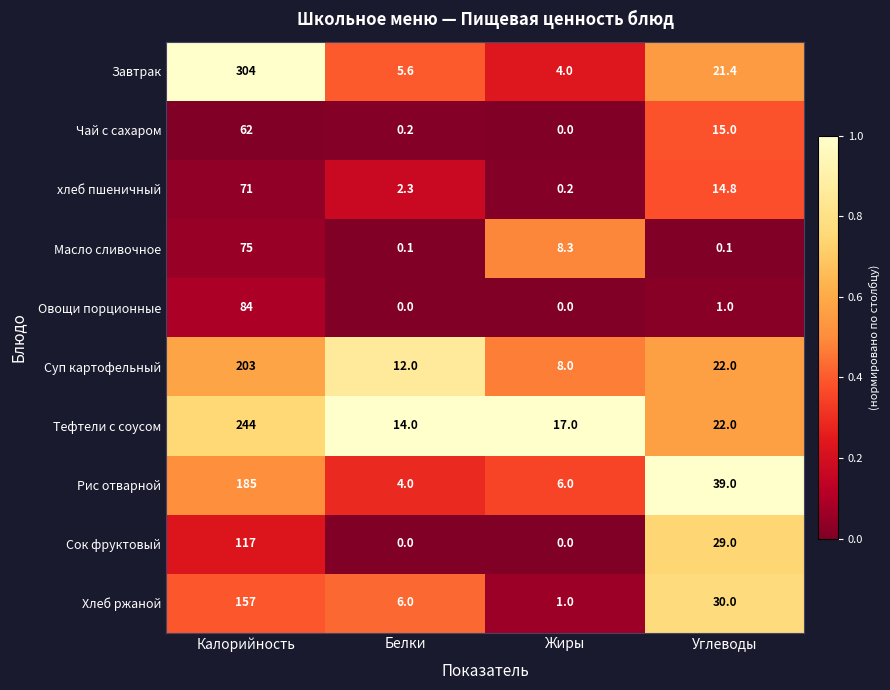

What is the difference between the maximum and minimum values in the хлеб пшеничный series?

70.8